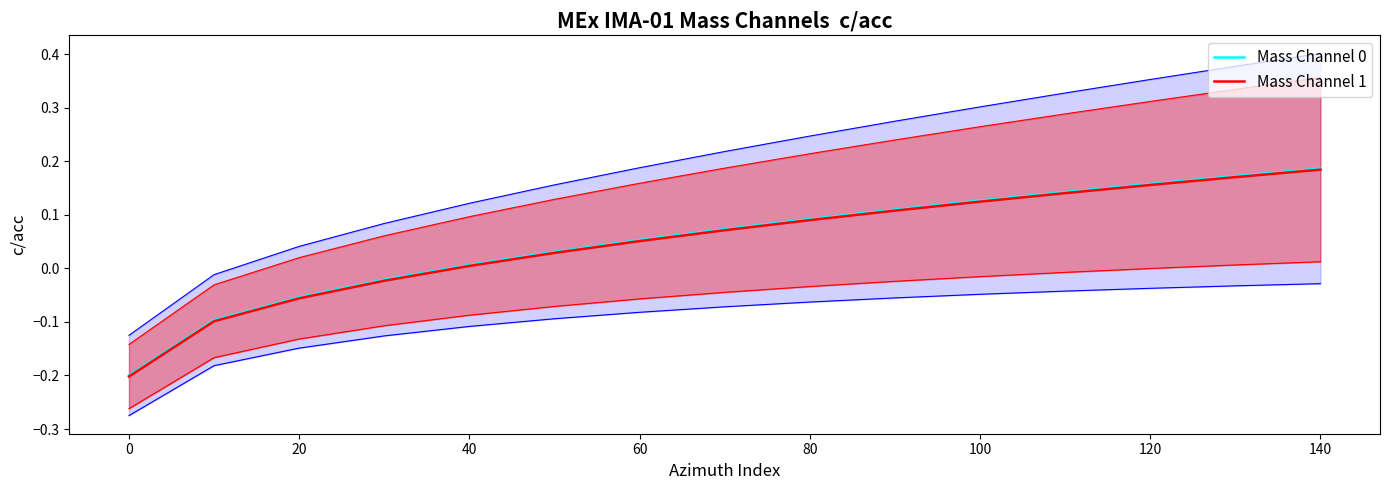

Does the chart display data point markers on the line(s)?

No